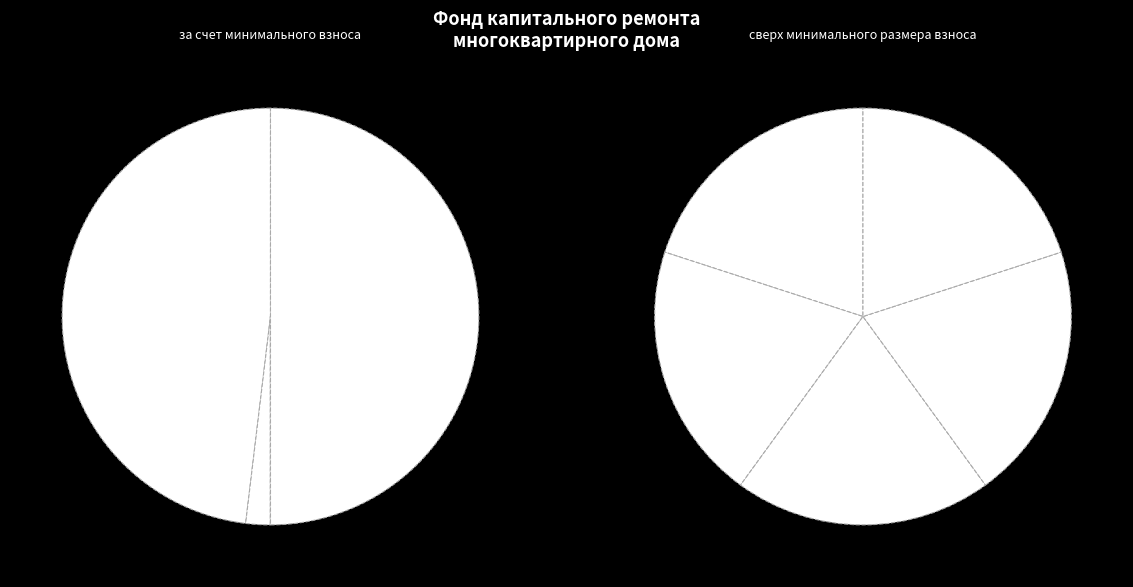

To the nearest percent, what percentage of the pie is Остаток на конец?

50%